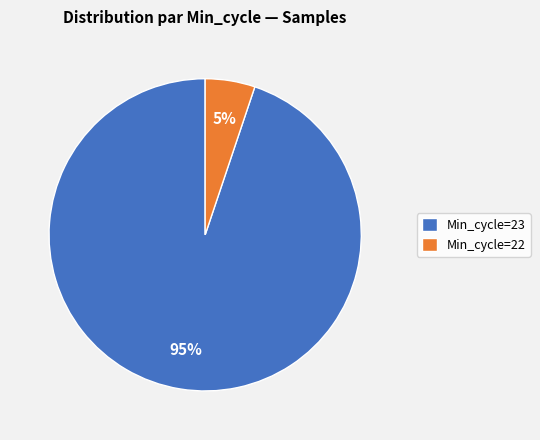

Rank the categories by value from lowest to highest.

Min_cycle=22, Min_cycle=23